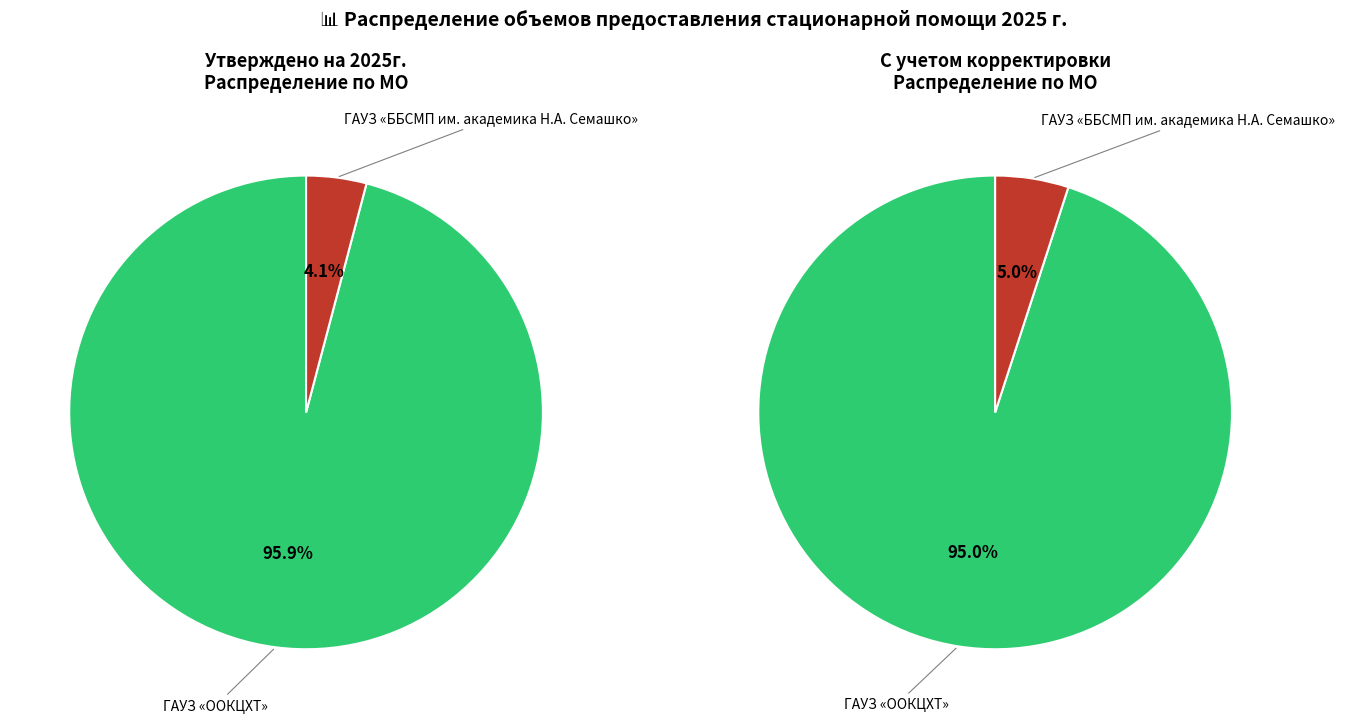

Which slice represents more than half of the pie?

ГАУЗ «ООКЦХТ»